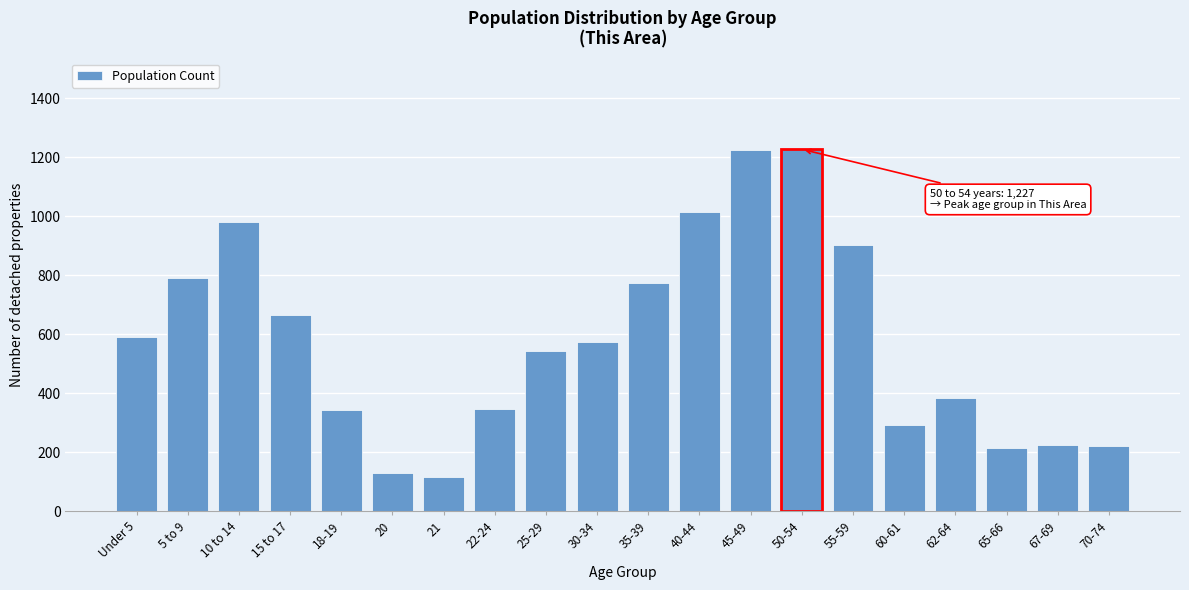

What is the maximum value shown in the chart?

1227